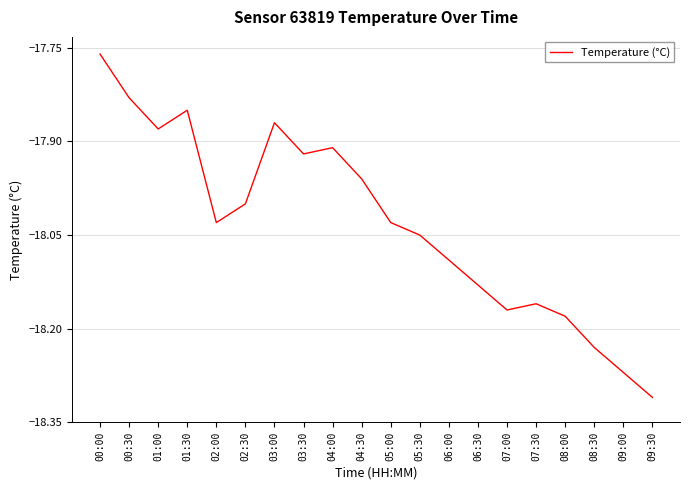

The chart shows a value of -27.4 at 00:00. True or false?

False